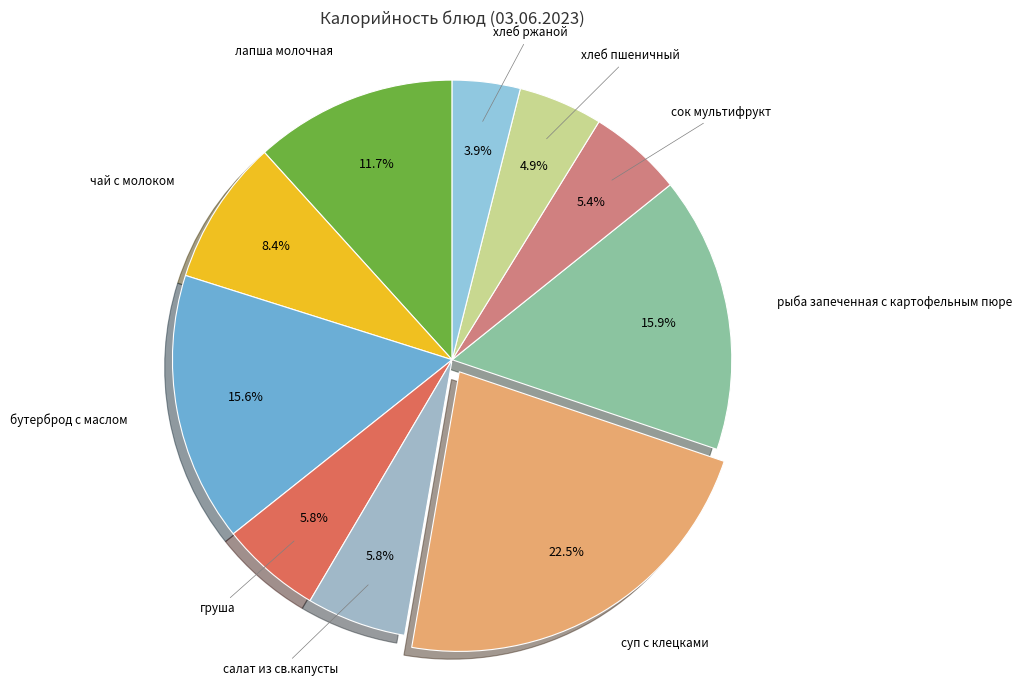

Combined, what portion of the pie is чай с молоком and хлеб ржаной?

12.3%